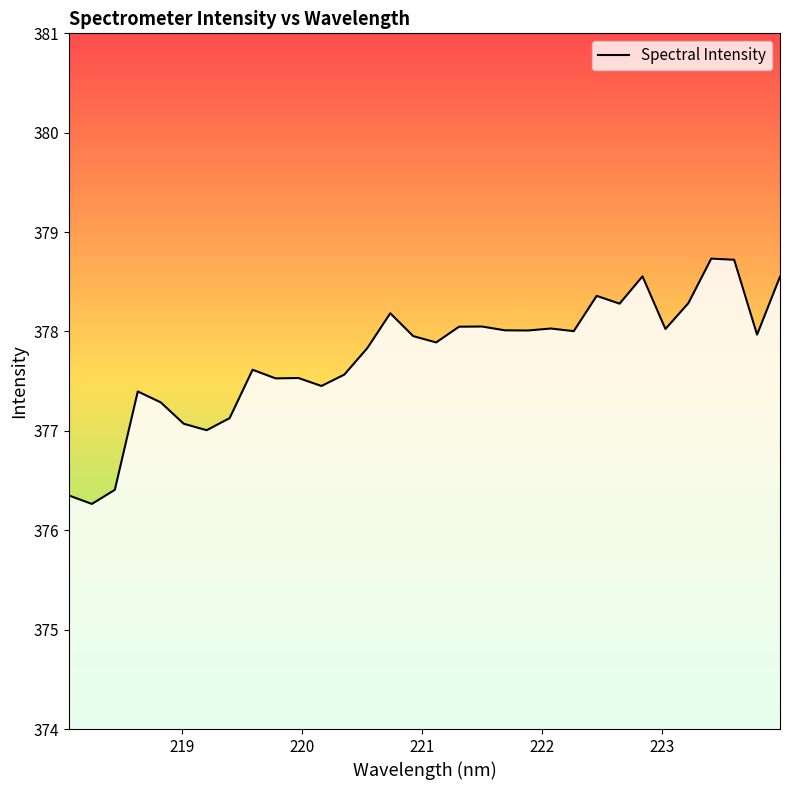

What is the difference between the maximum and minimum values?

2.5